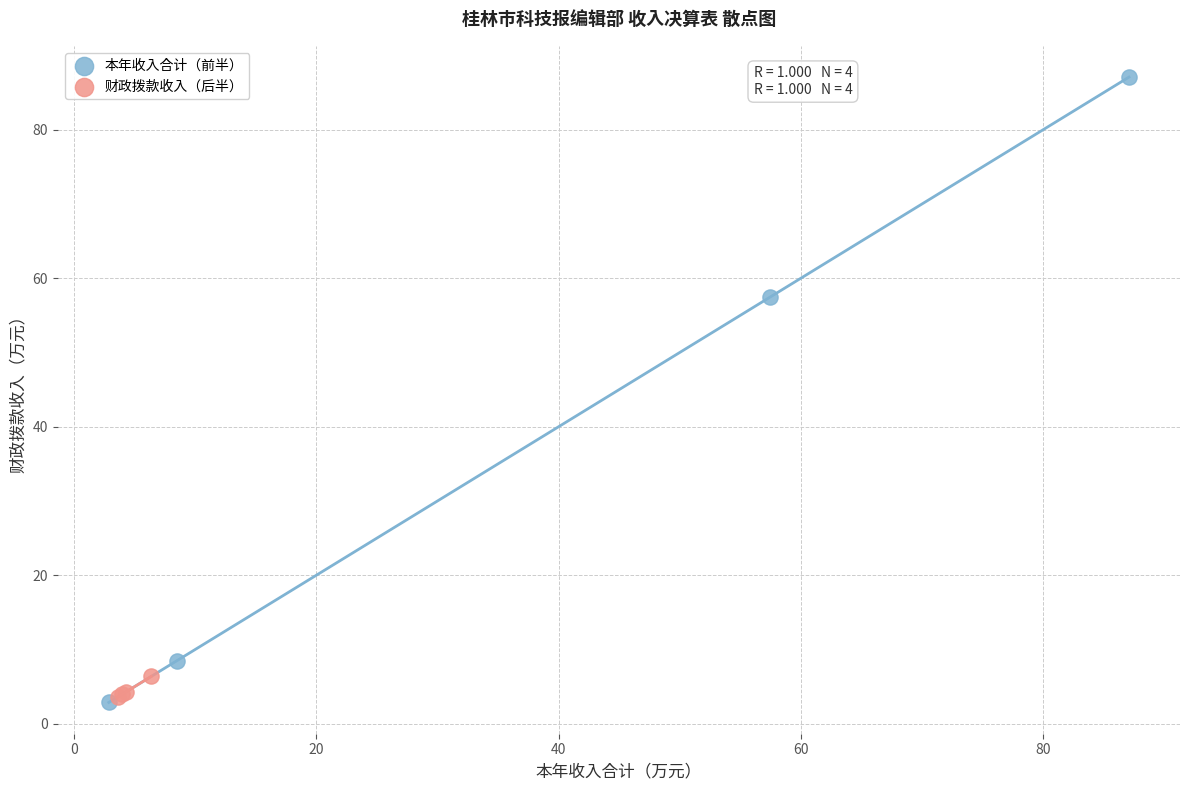

Which series has the widest spread of Y values?

本年收入合计（前半）